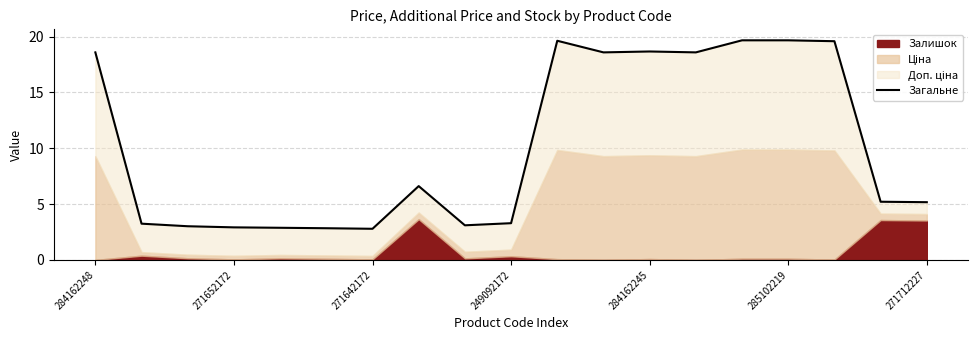

How many interior local valleys (lower than both neighbors) does the data have?

4